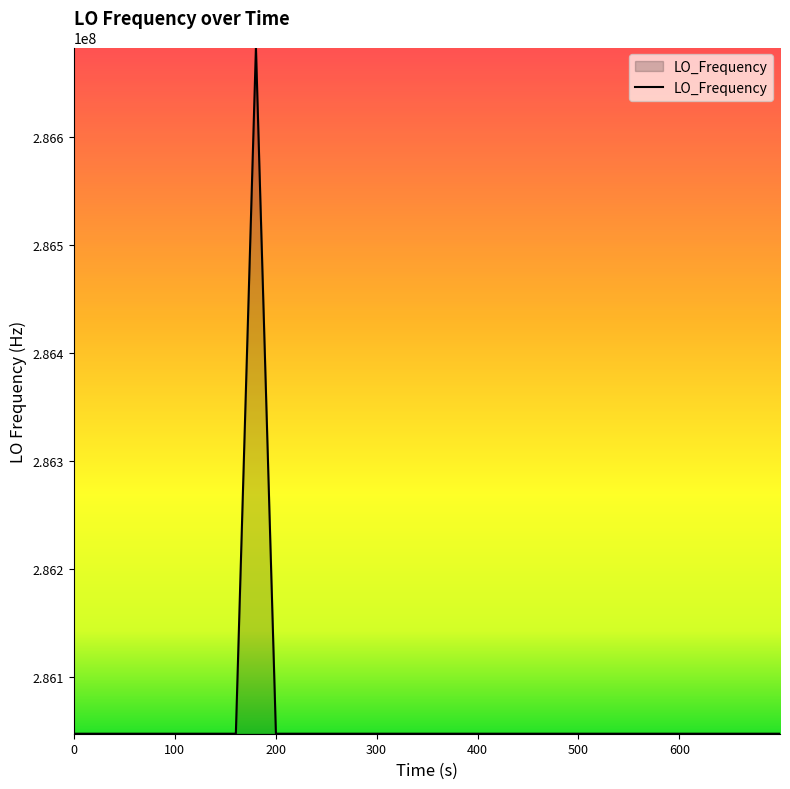

What is the greatest value displayed?

286682705.4